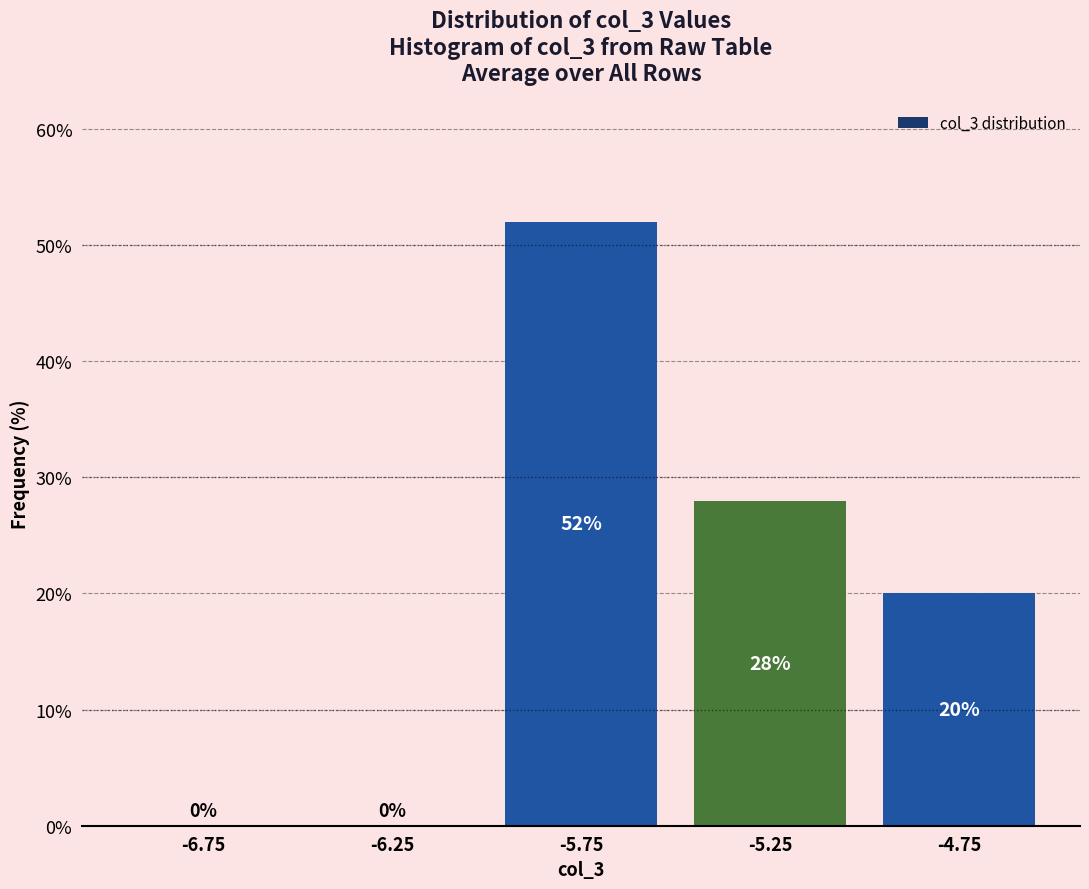

What is the height of the bar covering -5.0 to -4.5 on the x-axis?

20